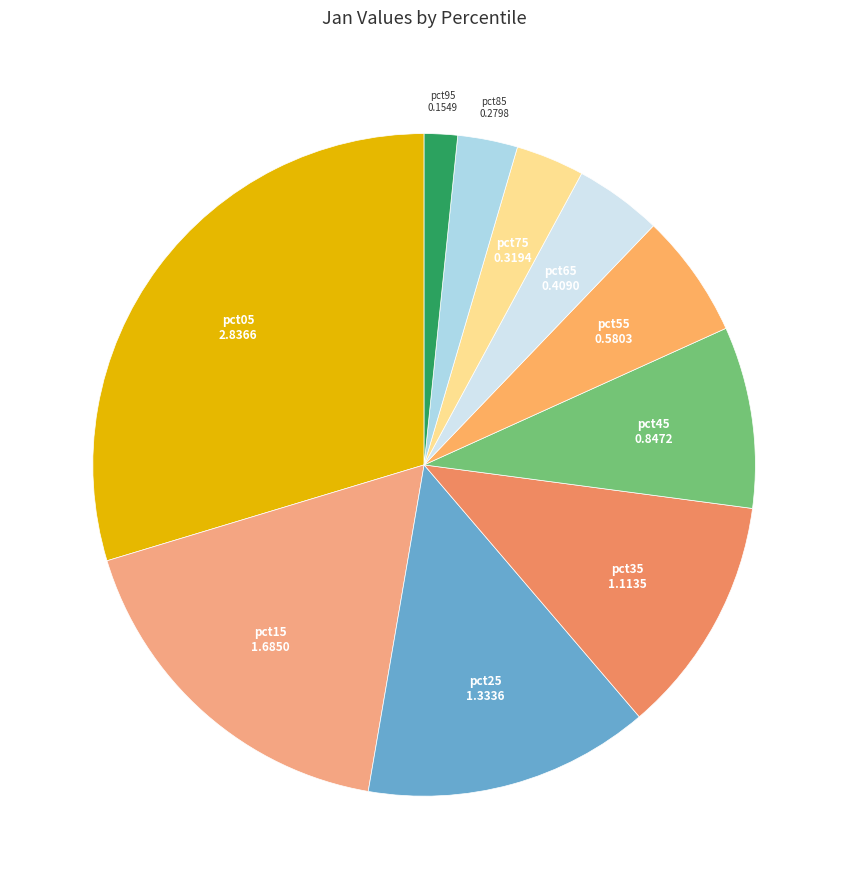

Count the number of slices in the pie.

10